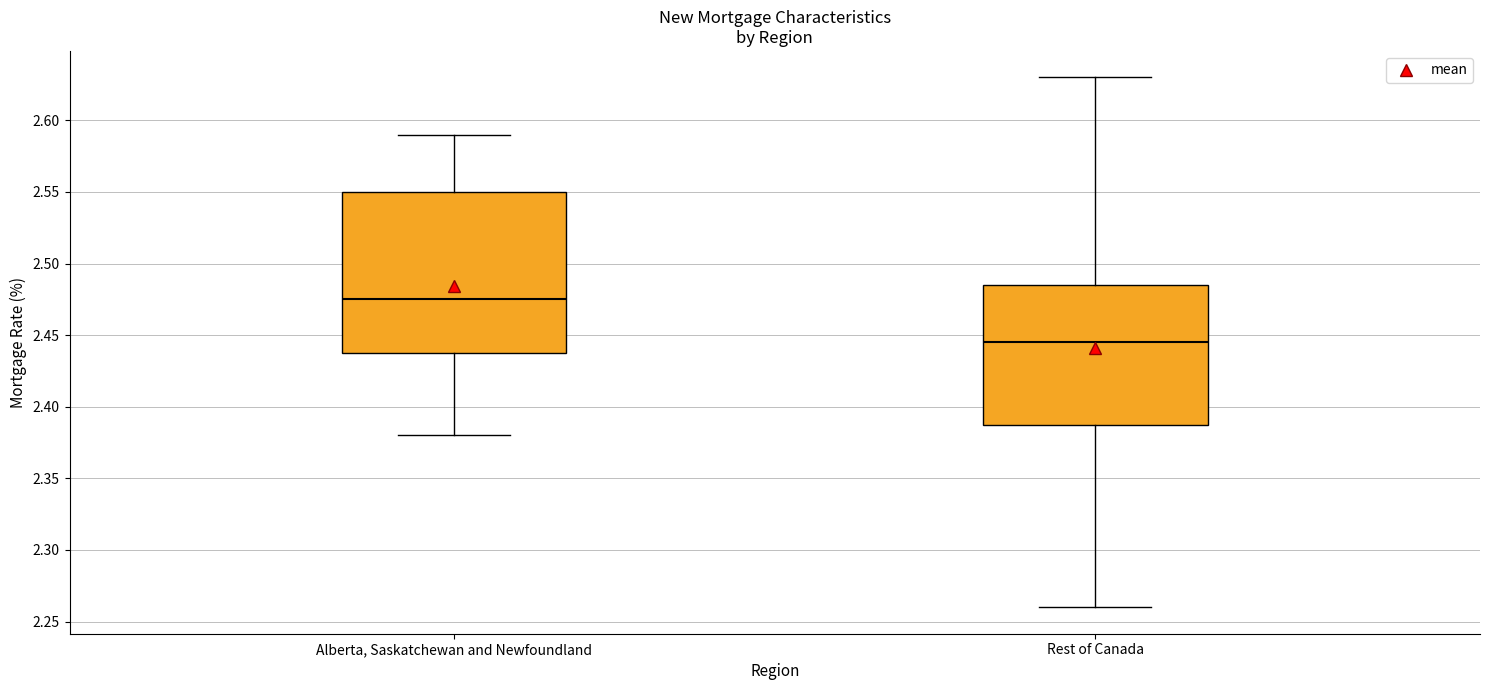

Reading left to right, read every box against the y-axis: the position of its median line, the range the box covers, and the ends of its whiskers. The values are not printed on the chart, so give them approximately, as read against the axis.

Alberta, Saskatchewan and Newfoundland: median 2.475, box 2.440 to 2.550, whiskers 2.380 to 2.590
Rest of Canada: median 2.445, box 2.390 to 2.485, whiskers 2.260 to 2.630